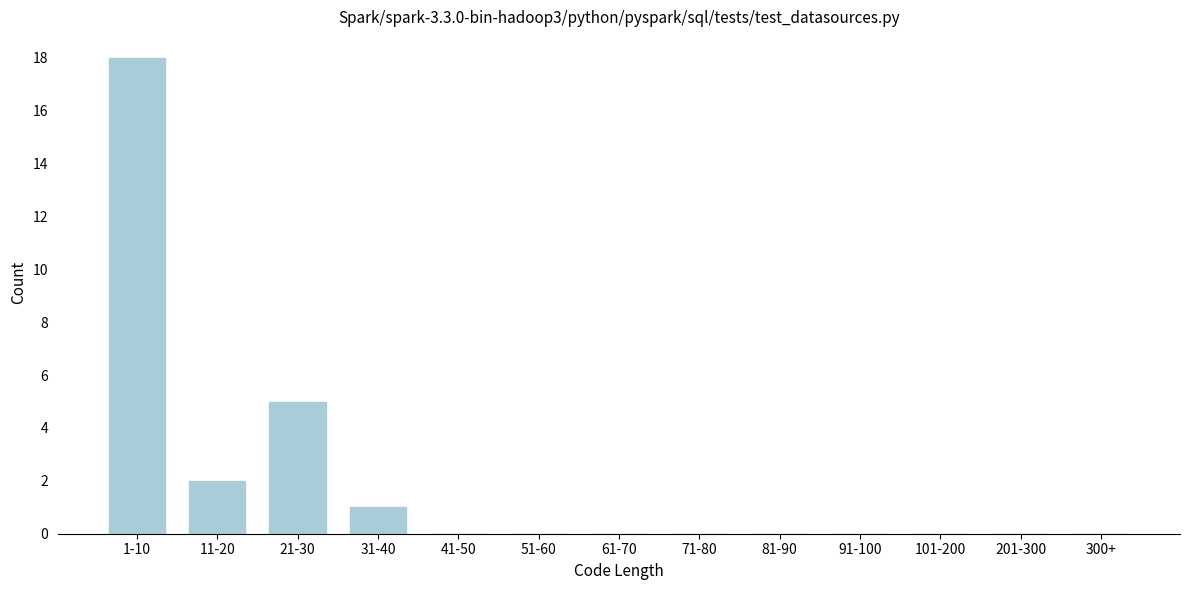

Reading right to left, list all the values displayed in this chart.

300+=0	201-300=0	101-200=0	91-100=0	81-90=0	71-80=0	61-70=0	51-60=0	41-50=0	31-40=1	21-30=5	11-20=2	1-10=18